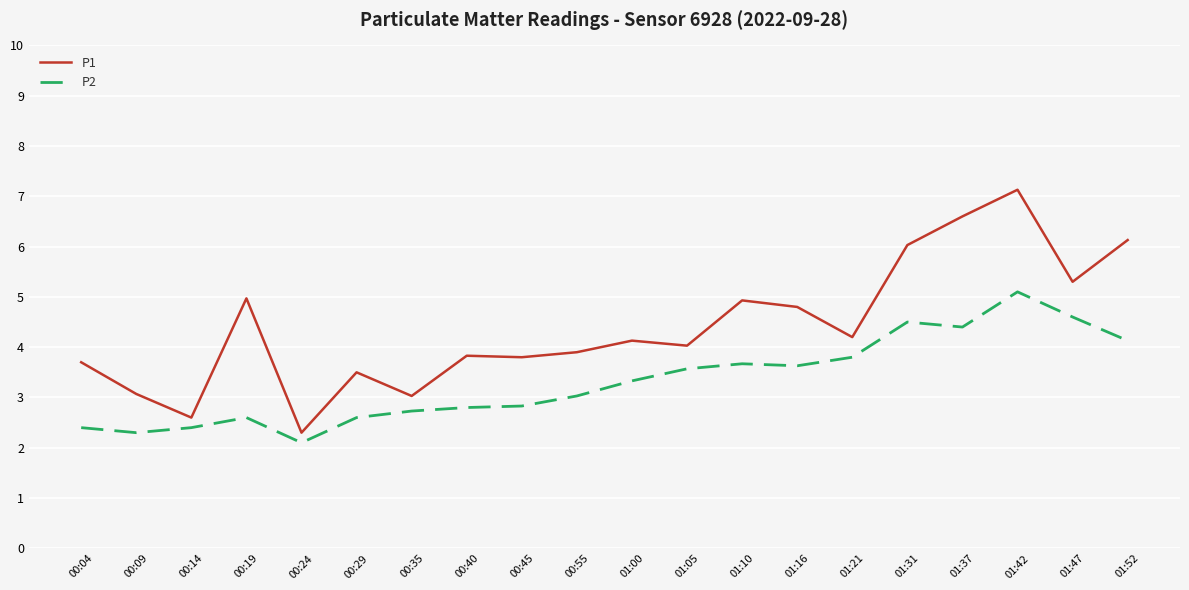

Between 00:19 and 00:45, which series saw the biggest shift?

P1